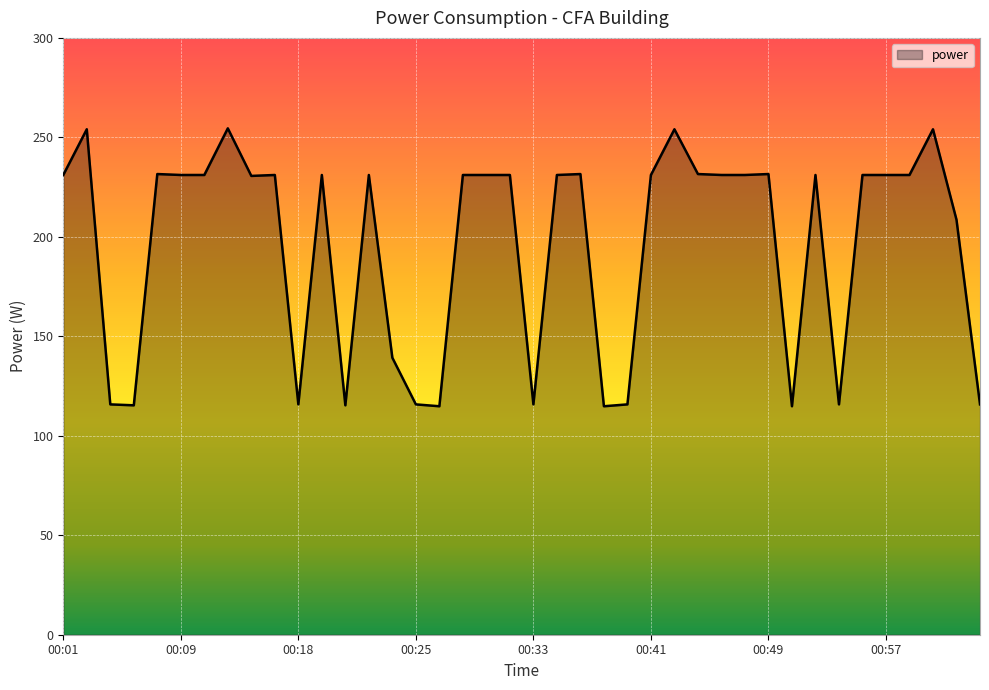

What is the difference between the maximum and minimum values?

139.7